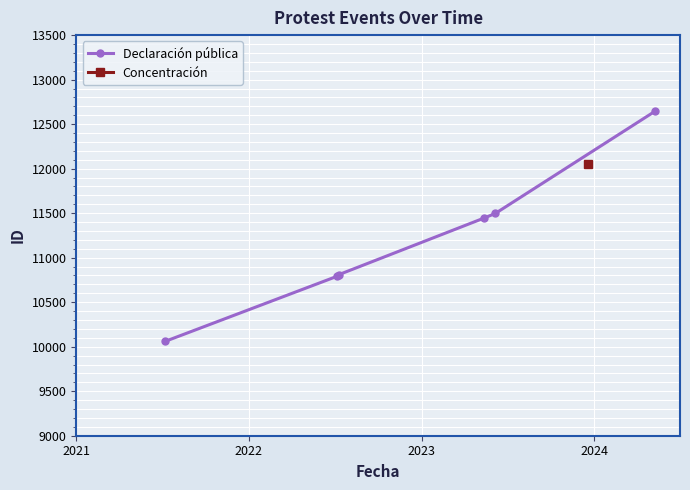

What is the value of the Declaración pública point at the 6th from the left?

12648